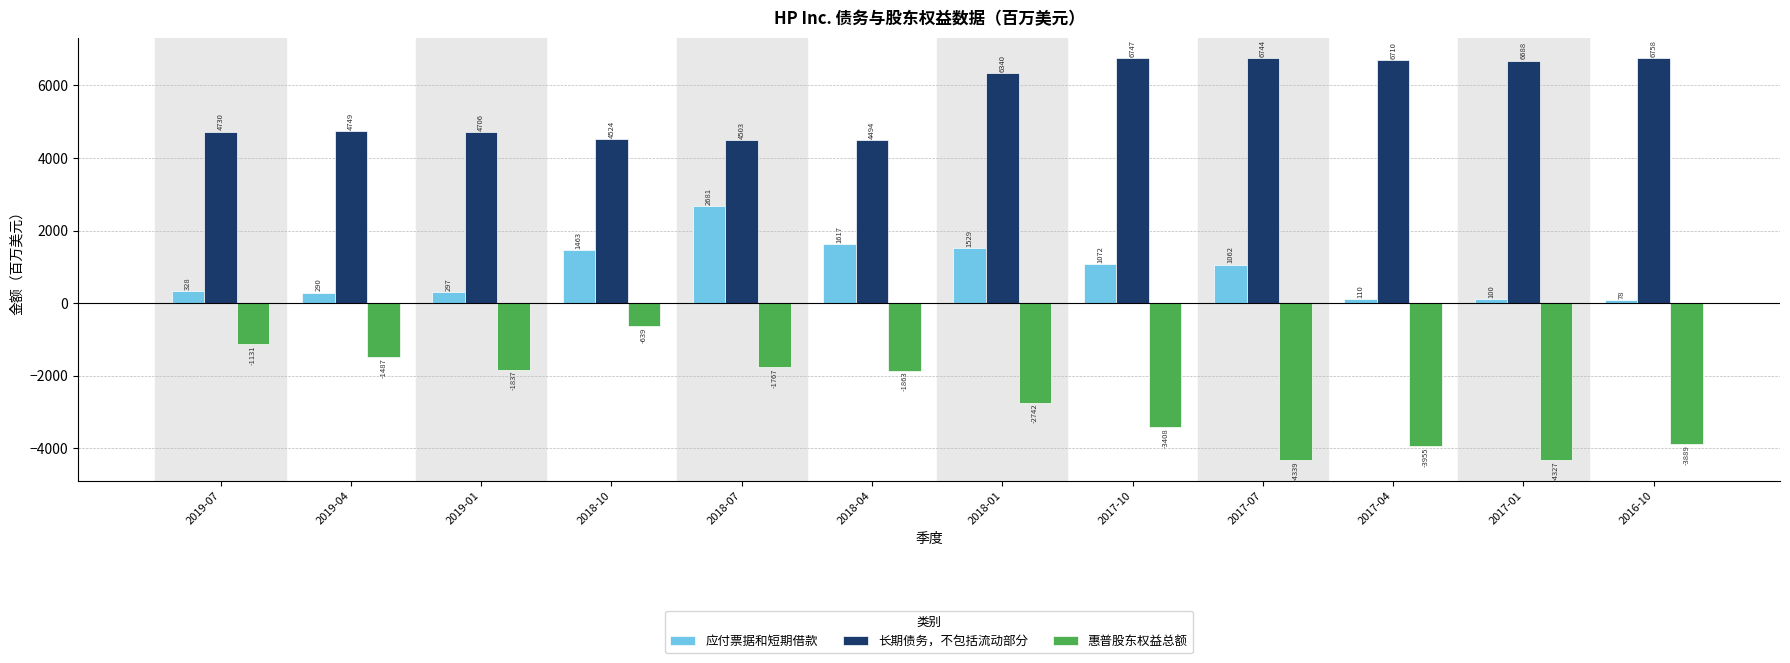

Rank the series by their maximum value, from lowest to highest.

惠普股东权益总额, 应付票据和短期借款, 长期债务，不包括流动部分